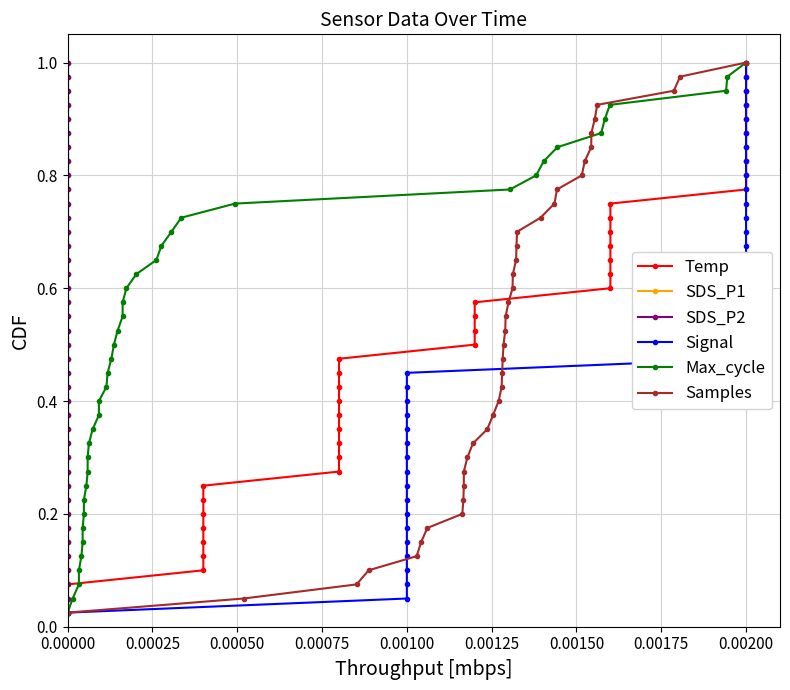

True or false: Samples has more than 1 points higher than both neighbors.

False